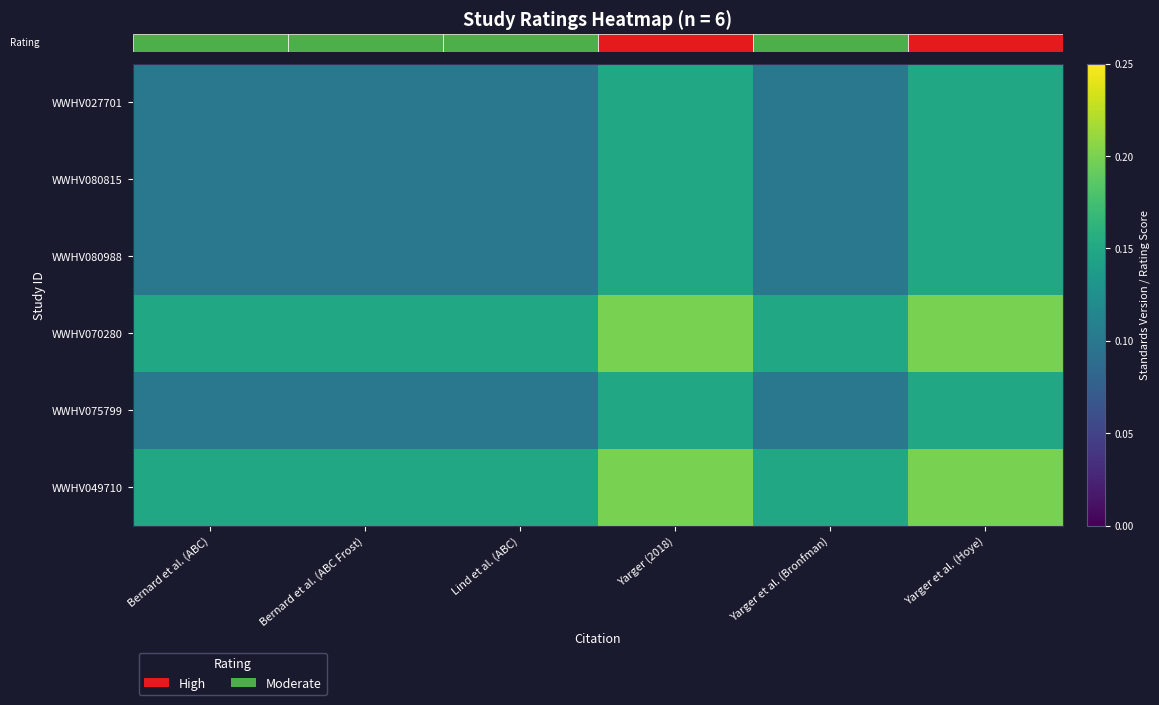

What is the average value of the WWHV049710 series?

0.2